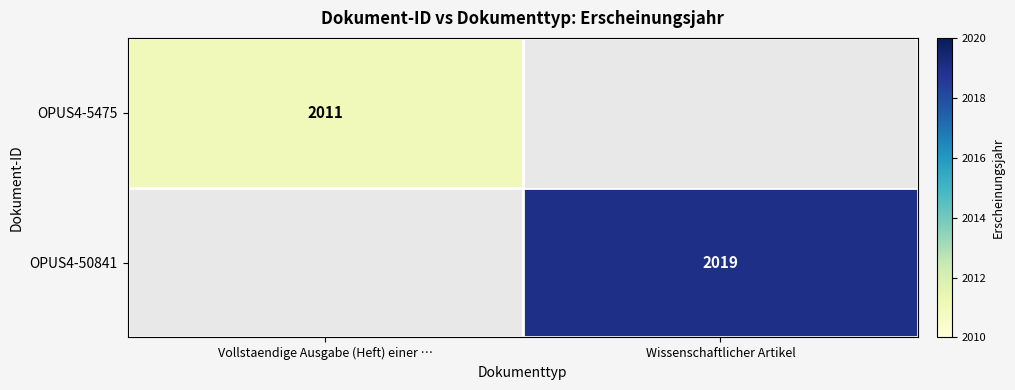

The OPUS4-5475 series shows 2011 at Vollstaendige Ausgabe (Heft) einer …. True or false?

True